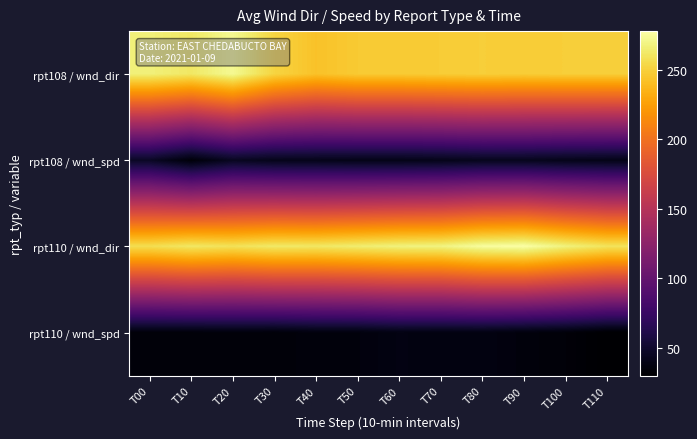

Reading right to left, extract all data points from this chart.

rpt108 / wnd_dir: T110=249.0	T100=249.0	T90=248.0	T80=249.0	T70=248.0	T60=247.0	T50=247.0	T40=243.0	T30=252.0	T20=273.0	T10=262.0	T00=267.0
rpt108 / wnd_spd: T110=40.3	T100=41.0	T90=42.8	T80=42.8	T70=41.0	T60=40.3	T50=40.3	T40=41.0	T30=41.4	T20=44.3	T10=33.8	T00=46.1
rpt110 / wnd_dir: T110=260.0	T100=268.0	T90=278.0	T80=276.0	T70=269.0	T60=268.0	T50=265.0	T40=262.0	T30=263.0	T20=259.0	T10=262.0	T00=257.0
rpt110 / wnd_spd: T110=29.9	T100=33.8	T90=35.3	T80=37.4	T70=37.1	T60=37.8	T50=35.6	T40=35.6	T30=33.8	T20=34.6	T10=33.8	T00=33.8